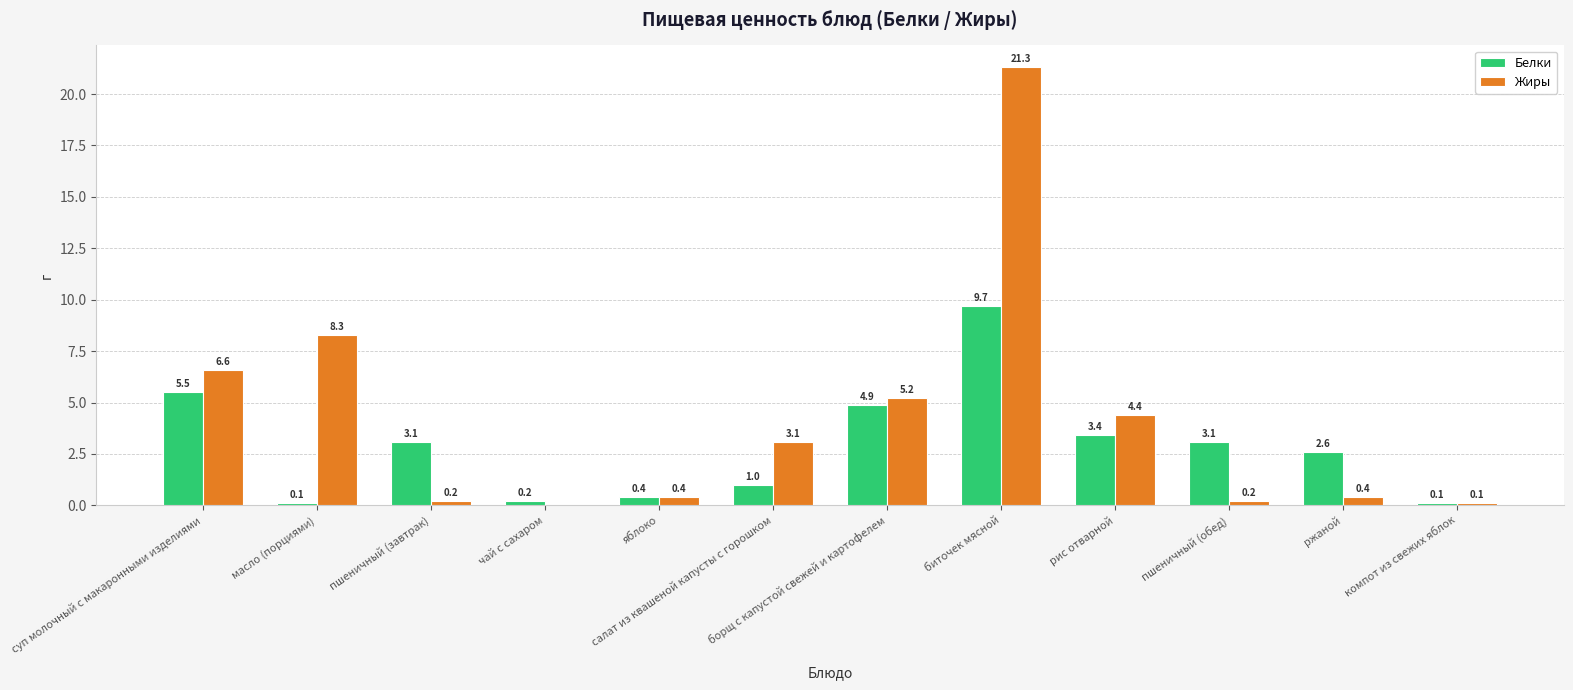

Which series changed the most between чай с сахаром and пшеничный (обед)?

Белки